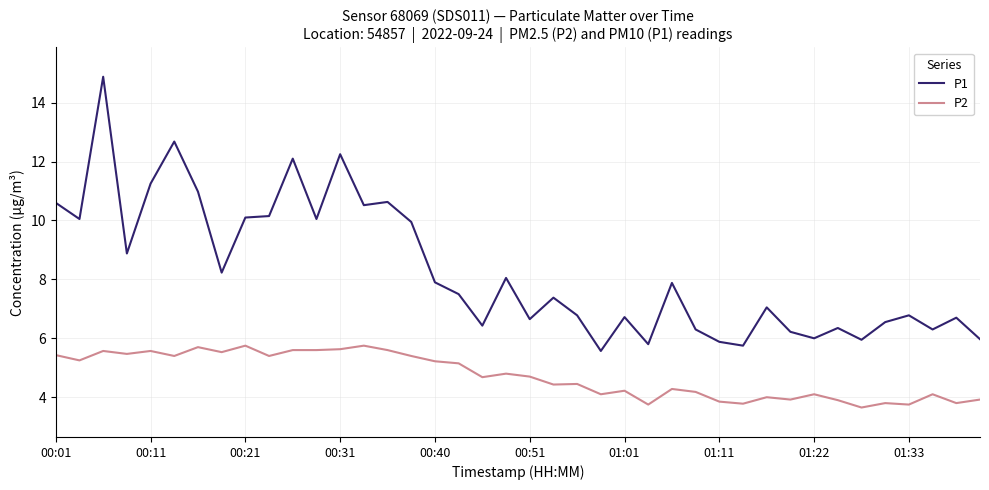

True or false: P2 and P1 cross at least once.

False